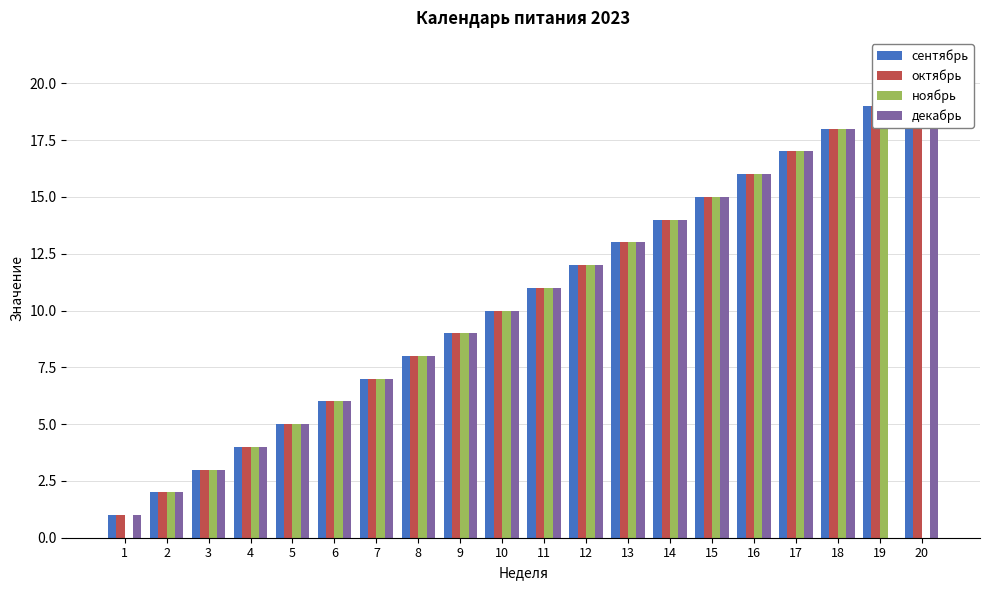

How many categories are shown in the chart?

20